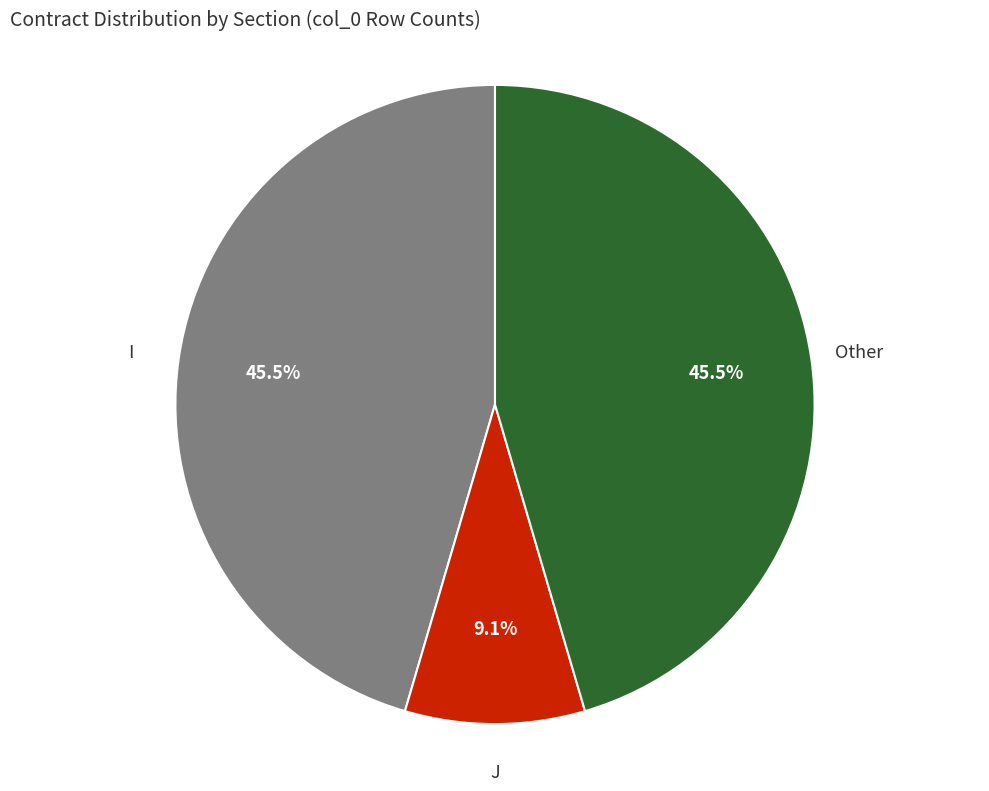

Approximately how many times larger is the value at J compared to Other?

0.2